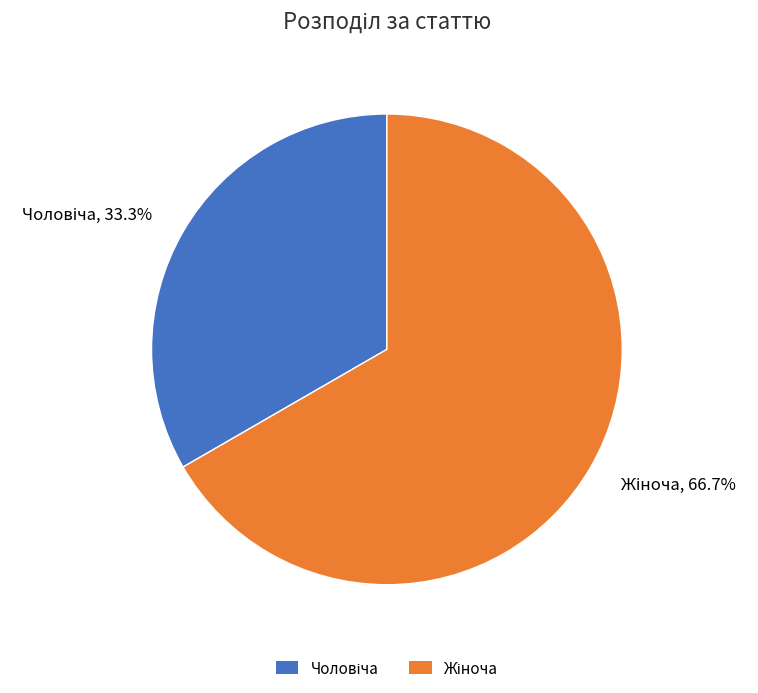

Count the number of slices in the pie.

2